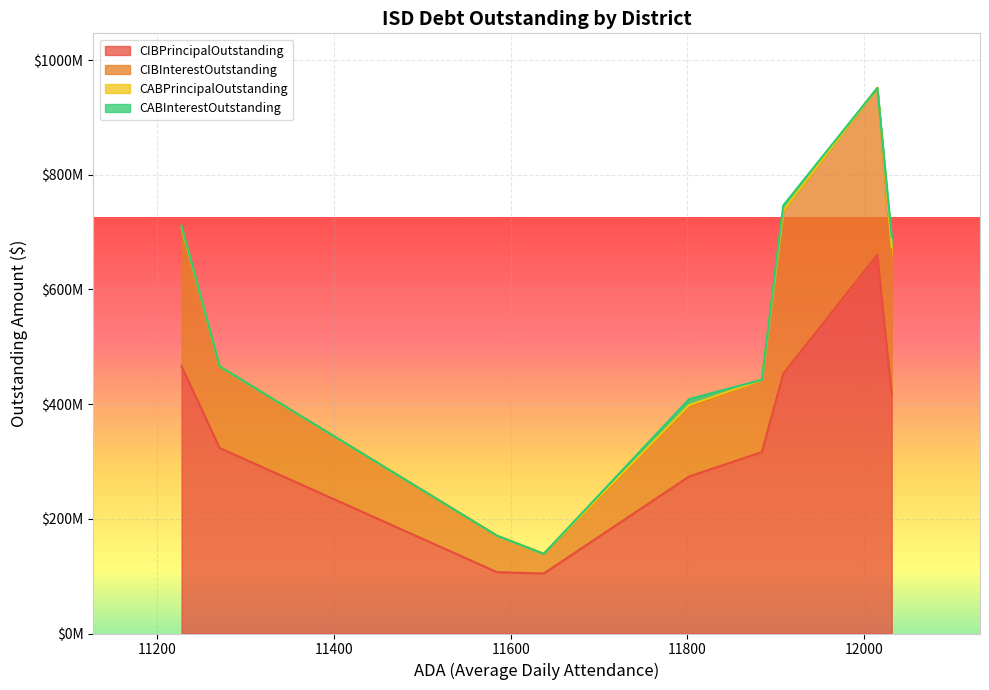

Does the chart display data point markers on the line(s)?

No